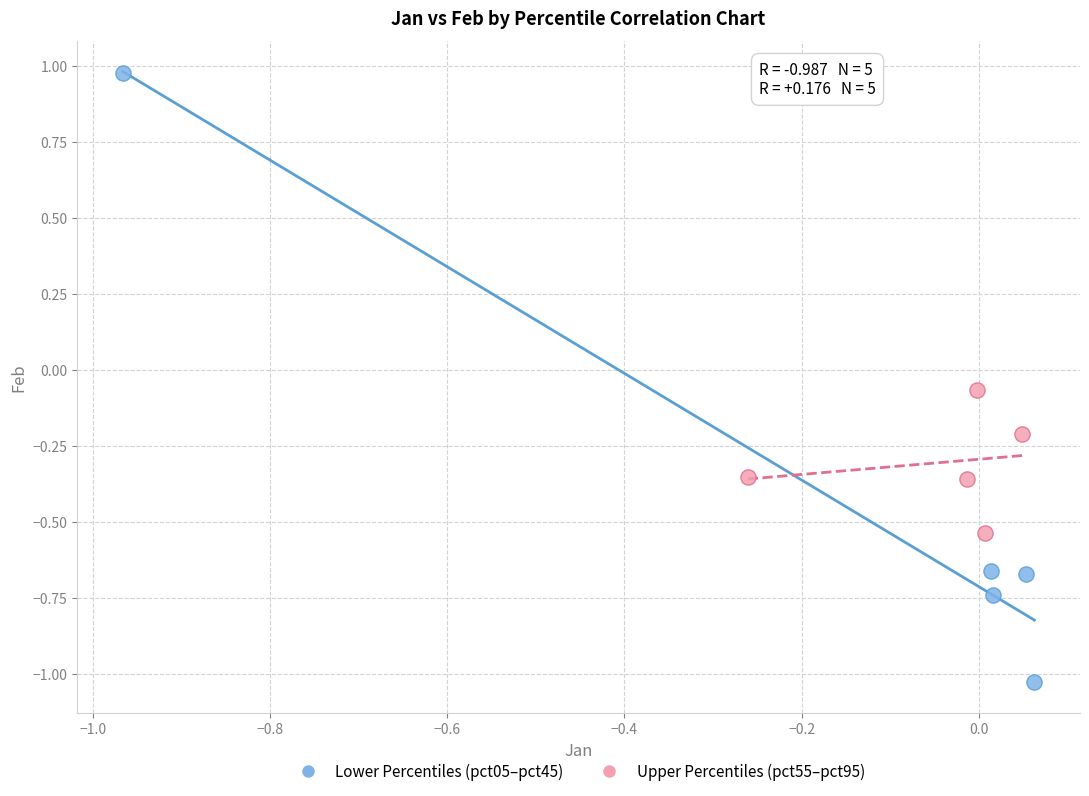

What are all the series names shown in the legend?

Lower Percentiles (pct05–pct45), Upper Percentiles (pct55–pct95)